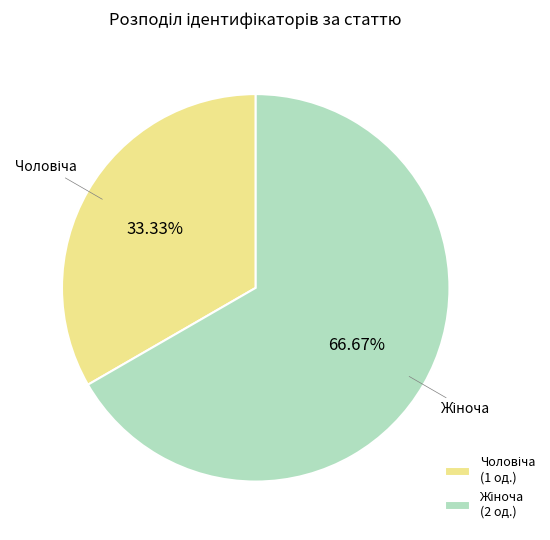

Is there a majority slice in this chart?

Yes